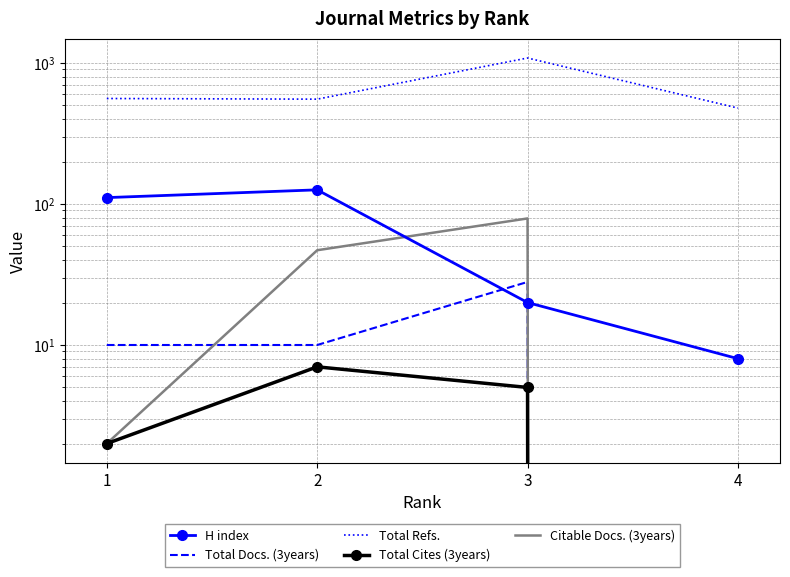

How many lines are shown in the chart?

5